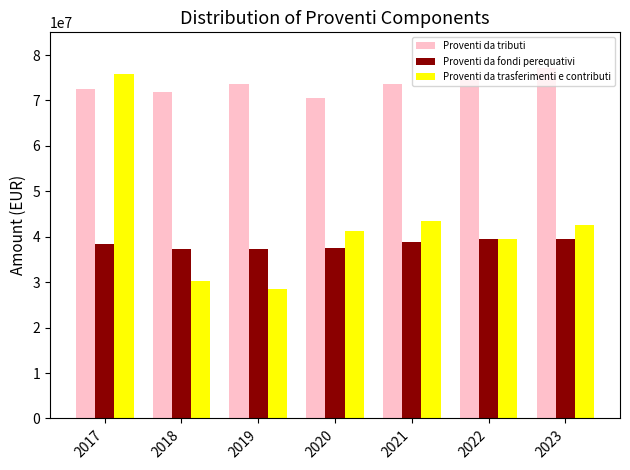

The Proventi da fondi perequativi series shows 60820262.3 at 2022. True or false?

False